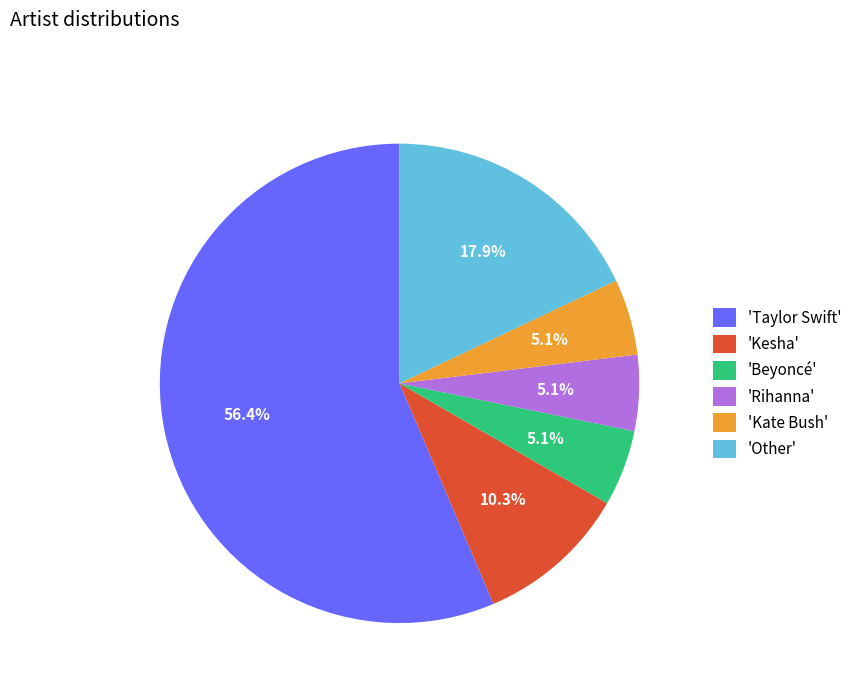

Which category has the biggest portion of the pie?

'Taylor Swift'